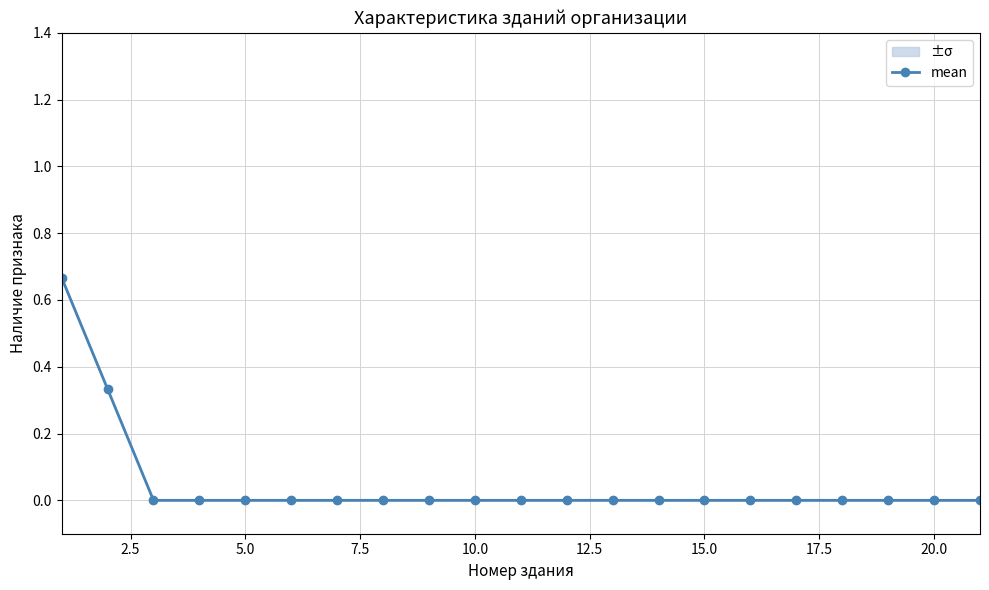

How many distinct data groups are displayed?

1